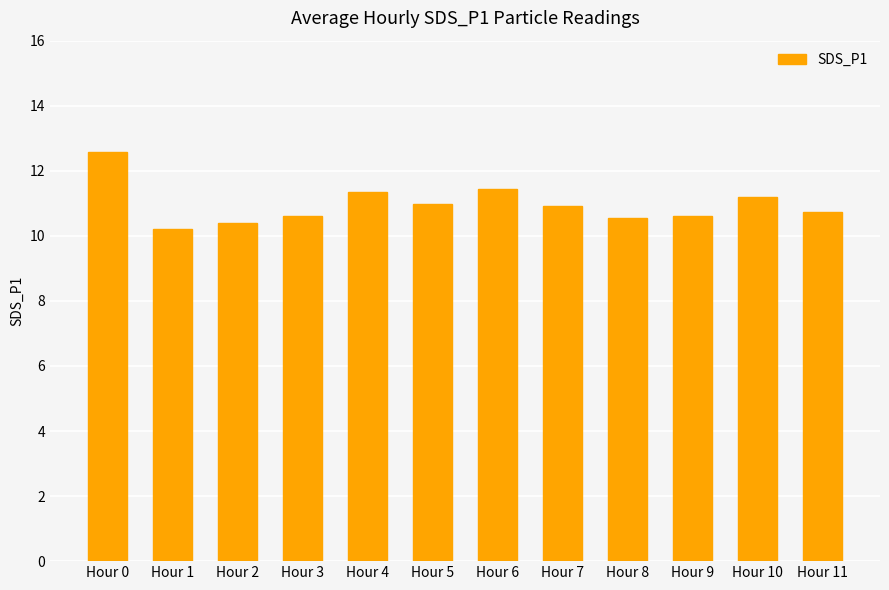

True or false: the data shows 10.7 at Hour 11.

True